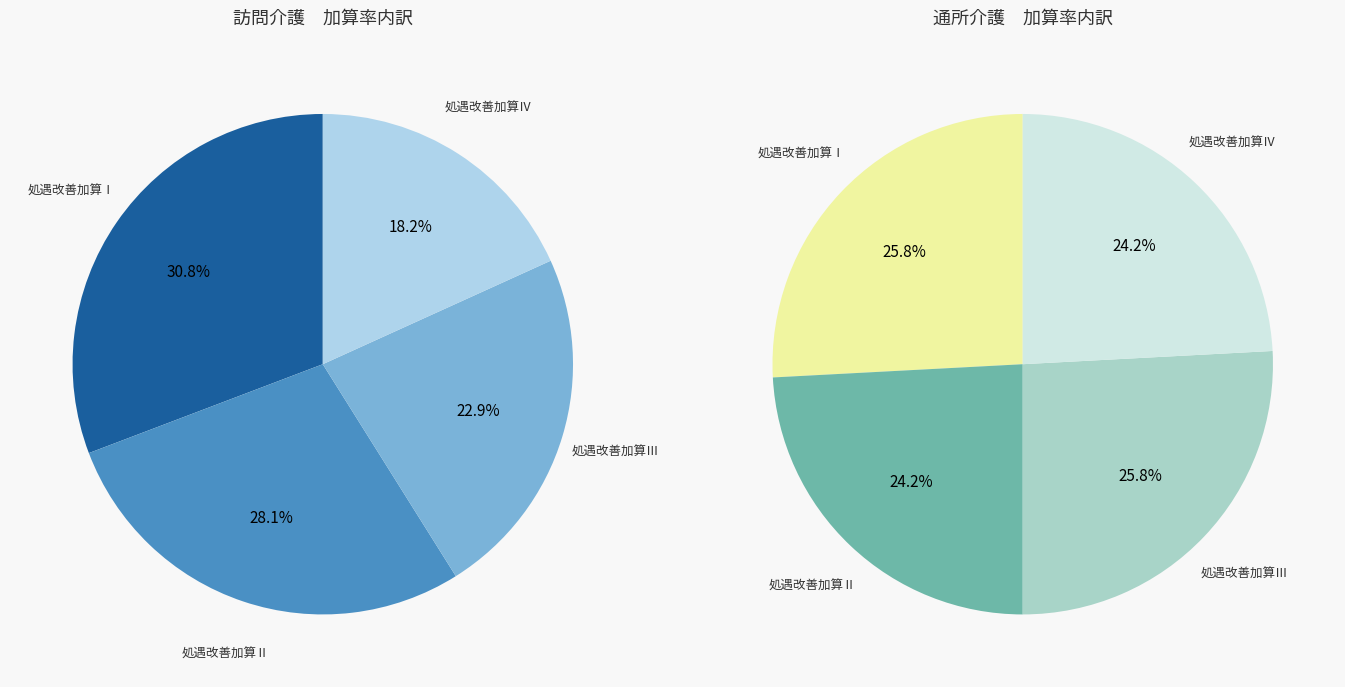

How much of the chart is everything except 処遇改善加算Ⅲ?

77.1%